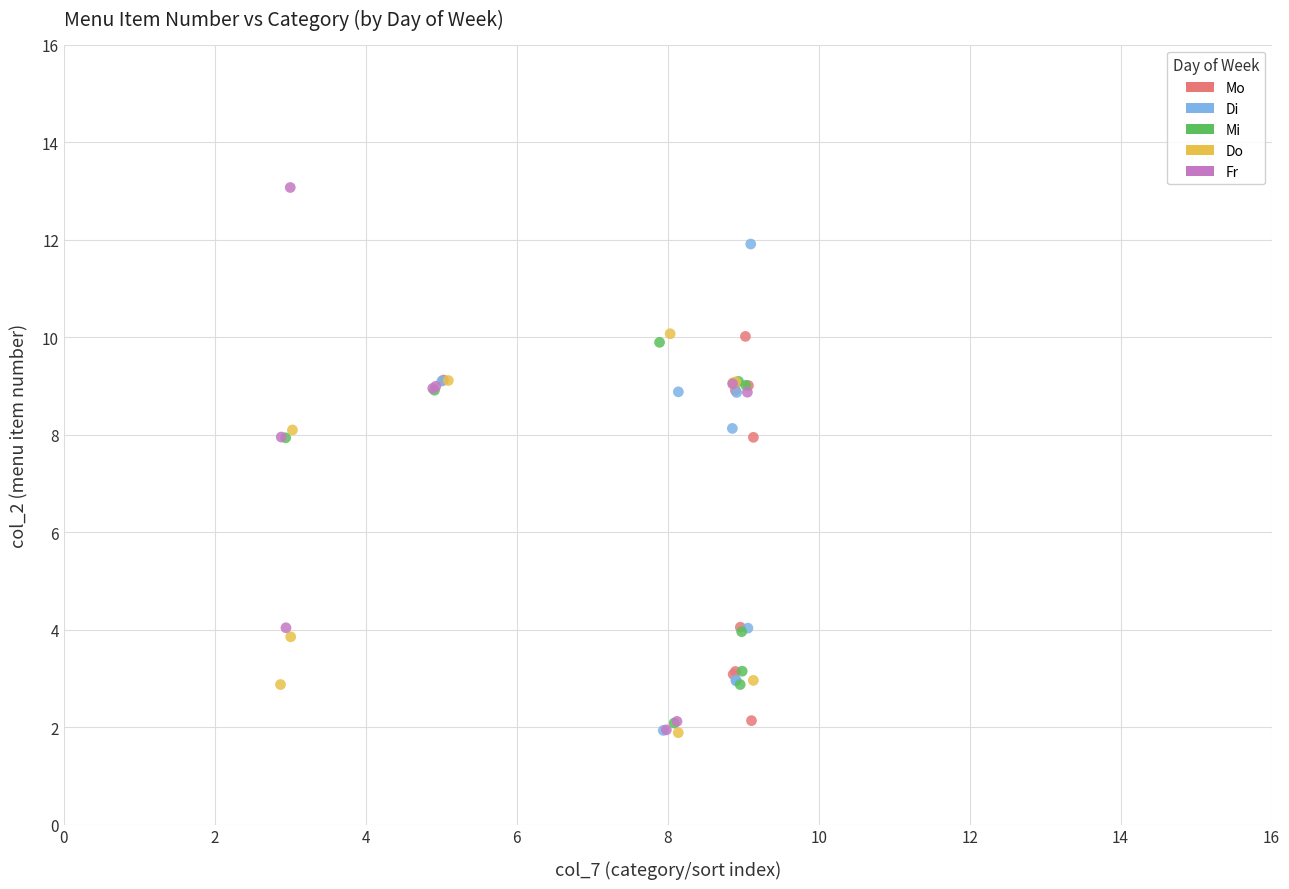

Which series reaches the maximum Y coordinate?

Fr